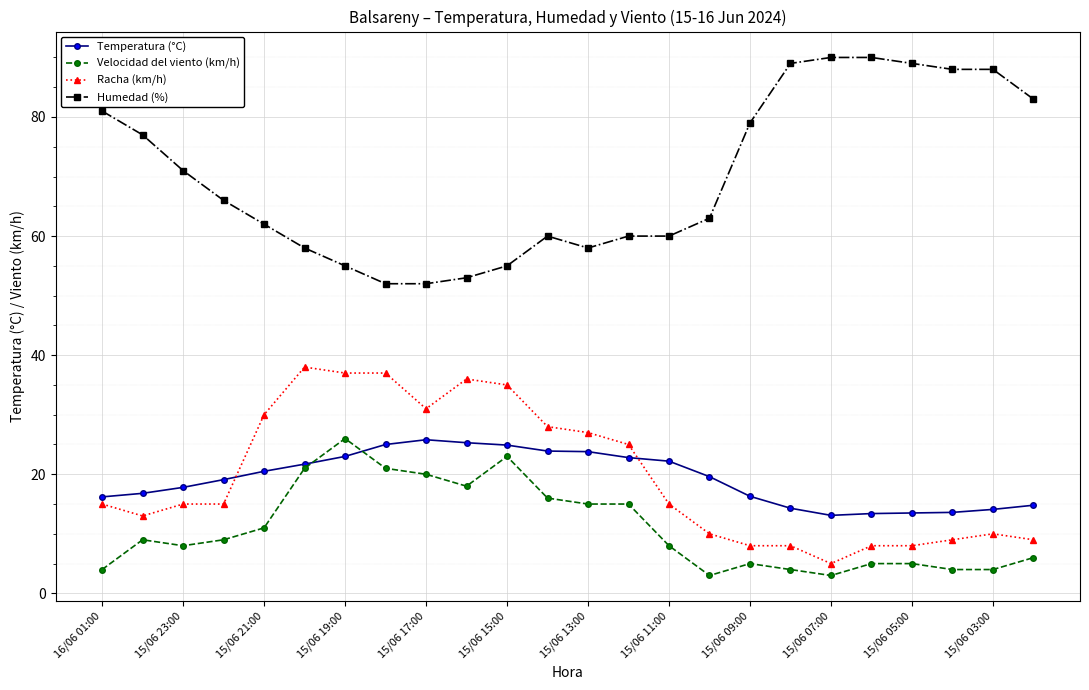

True or false: Velocidad del viento (km/h) and Racha (km/h) intersect in this chart.

False